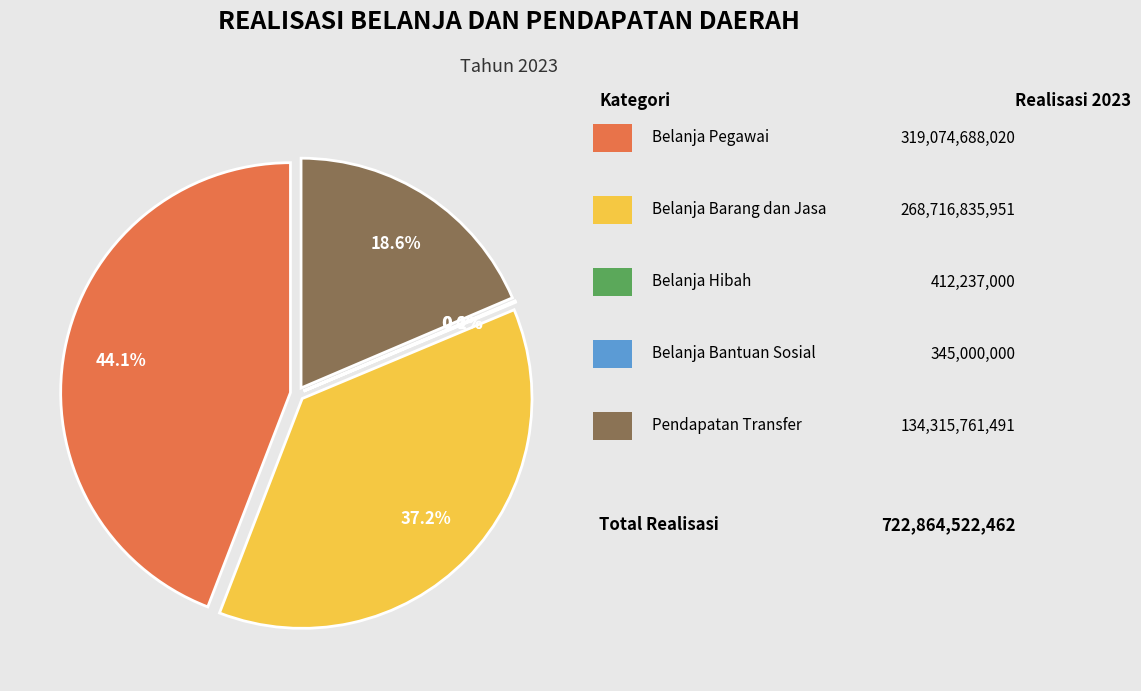

To the nearest percent, what is the average slice percentage?

20%